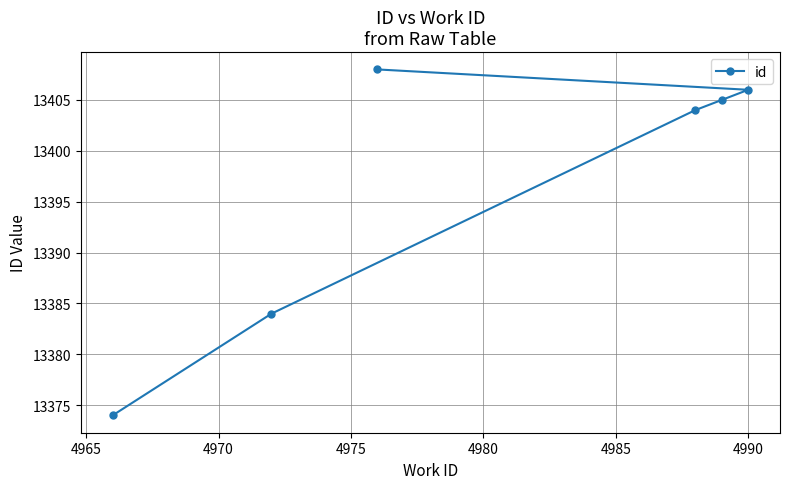

What is the difference between the maximum and minimum values?

34